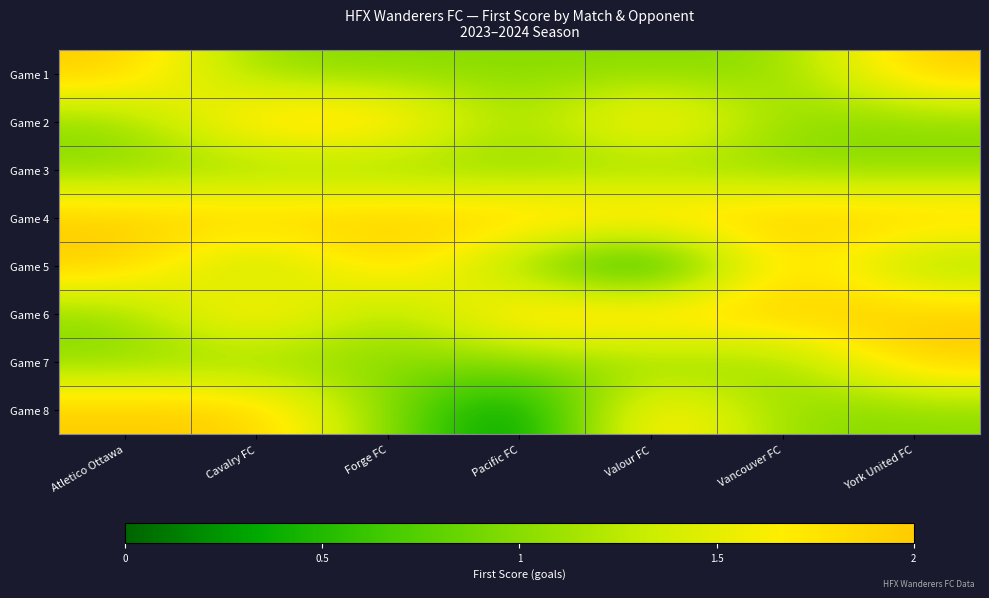

Reading left to right, list all the values displayed in this chart.

Game 1: Atletico Ottawa=2	Cavalry FC=1	Forge FC=1	Pacific FC=1	Valour FC=1	Vancouver FC=1	York United FC=2
Game 2: Atletico Ottawa=1	Cavalry FC=2	Forge FC=2	Pacific FC=1	Valour FC=2	Vancouver FC=1	York United FC=1
Game 3: Atletico Ottawa=1	Cavalry FC=1	Forge FC=1	Pacific FC=1	Valour FC=1	Vancouver FC=1	York United FC=1
Game 4: Atletico Ottawa=2	Cavalry FC=2	Forge FC=2	Pacific FC=2	Valour FC=2	Vancouver FC=2	York United FC=2
Game 5: Atletico Ottawa=2	Cavalry FC=1	Forge FC=2	Pacific FC=1	Valour FC=0	Vancouver FC=2	York United FC=1
Game 6: Atletico Ottawa=1	Cavalry FC=2	Forge FC=1	Pacific FC=2	Valour FC=2	Vancouver FC=2	York United FC=2
Game 7: Atletico Ottawa=1	Cavalry FC=1	Forge FC=1	Pacific FC=1	Valour FC=1	Vancouver FC=1	York United FC=2
Game 8: Atletico Ottawa=2	Cavalry FC=2	Forge FC=1	Pacific FC=0	Valour FC=2	Vancouver FC=1	York United FC=1